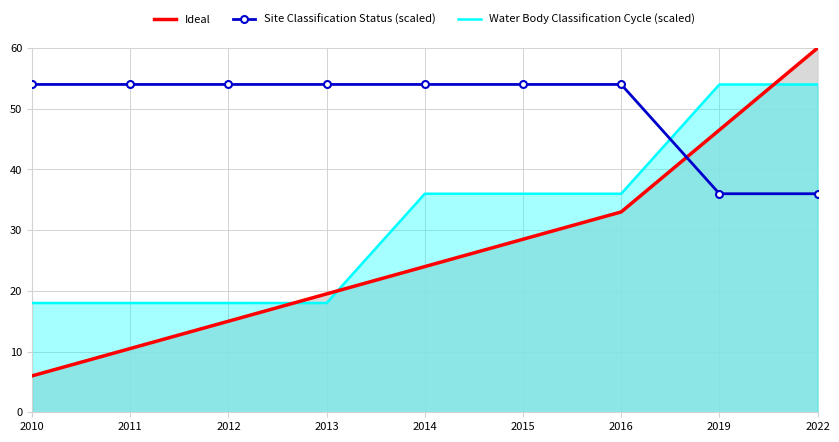

List the series in order of their peak value, lowest first.

Site Classification Status (scaled), Water Body Classification Cycle (scaled), Ideal